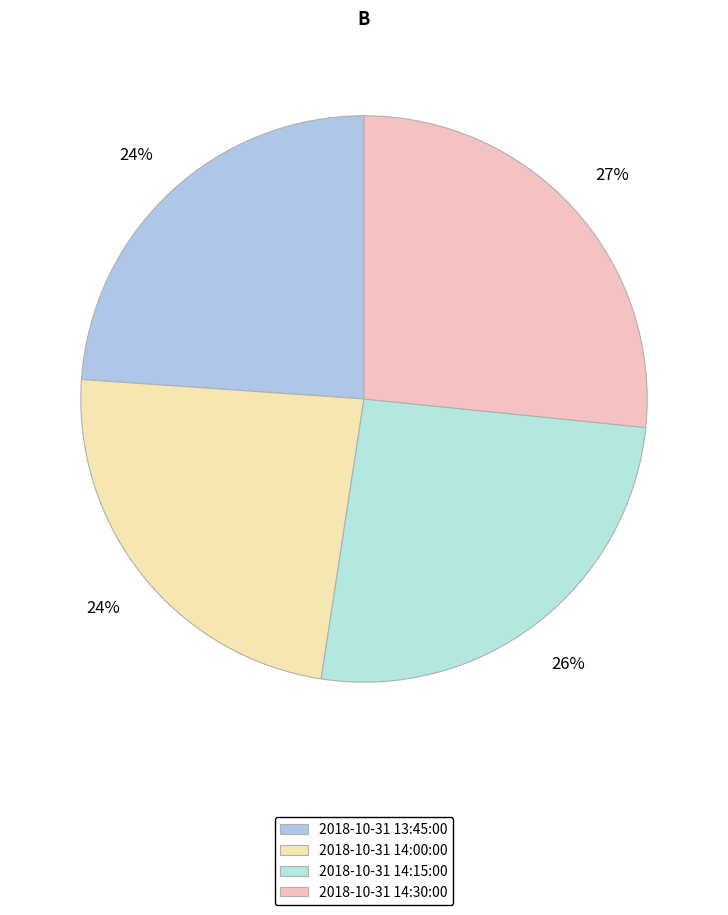

How much of the chart is everything except 2018-10-31 13:45:00?

76.1%